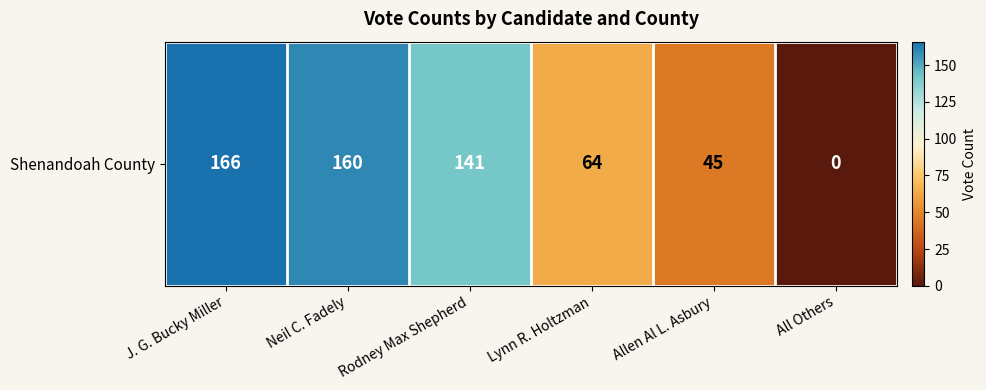

What is the ratio of the value at Neil C. Fadely to the value at J. G. Bucky Miller?

1.0